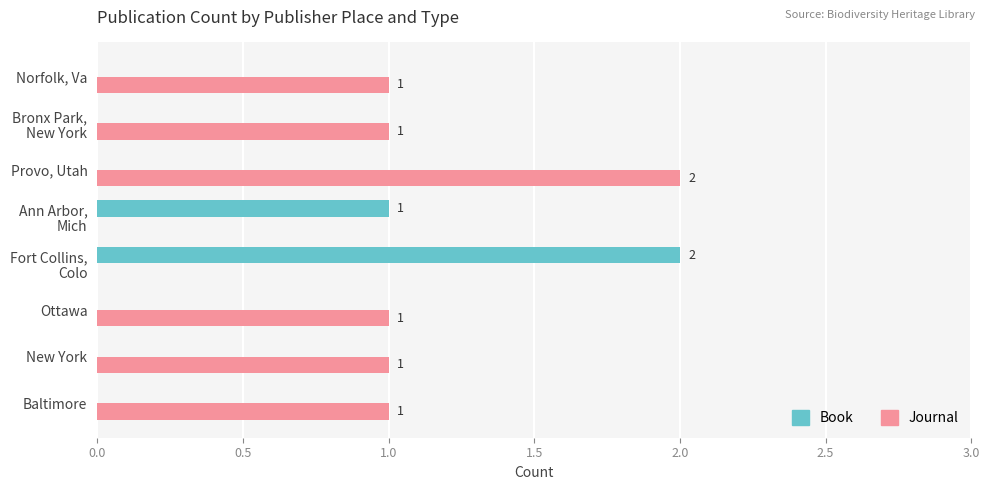

Which series has the largest total across all categories?

Journal